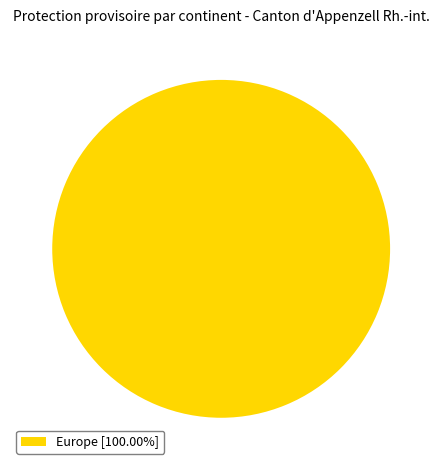

Is there any slice that represents more than half of the pie?

Yes